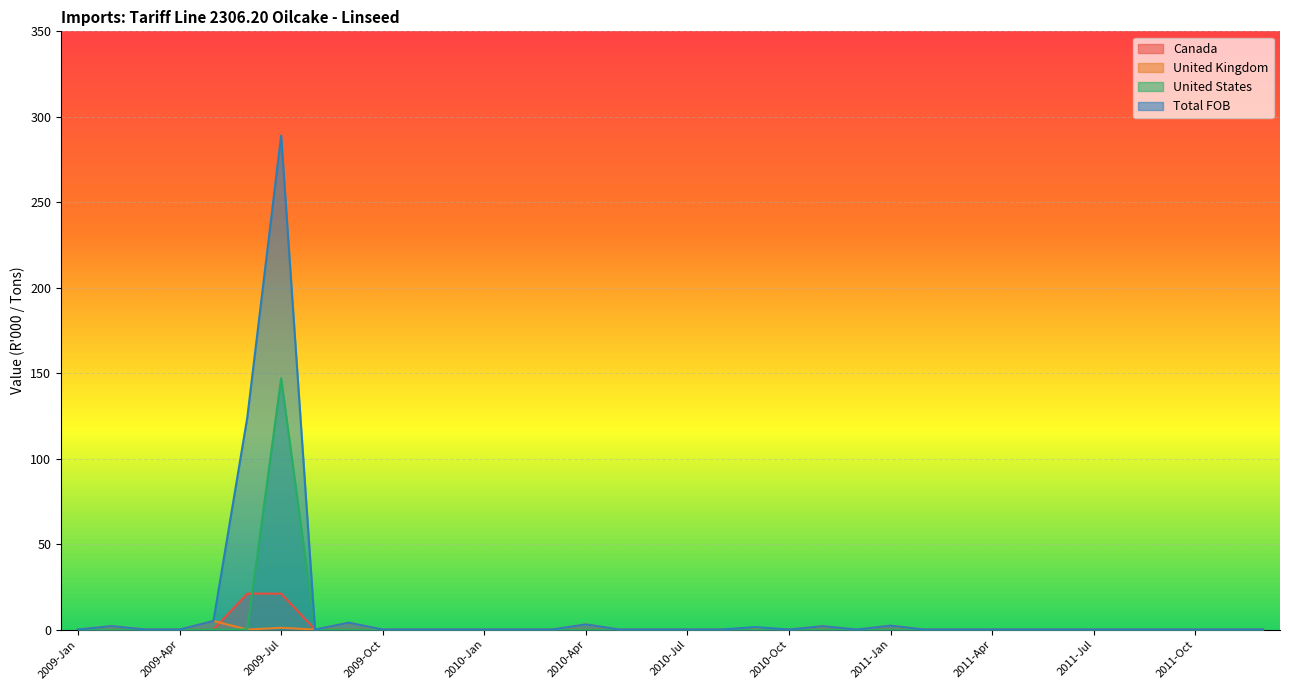

List the labels in order of United States value, largest first.

2009-Jul, 2009-Jan, 2009-Feb, 2009-Mar, 2009-Apr, 2009-May, 2009-Jun, 2009-Aug, 2009-Sep, 2009-Oct, 2009-Nov, 2009-Dec, 2010-Jan, 2010-Feb, 2010-Mar, 2010-Apr, 2010-May, 2010-Jun, 2010-Jul, 2010-Aug, 2010-Sep, 2010-Oct, 2010-Nov, 2010-Dec, 2011-Jan, 2011-Feb, 2011-Mar, 2011-Apr, 2011-May, 2011-Jun, 2011-Jul, 2011-Aug, 2011-Sep, 2011-Oct, 2011-Nov, 2011-Dec